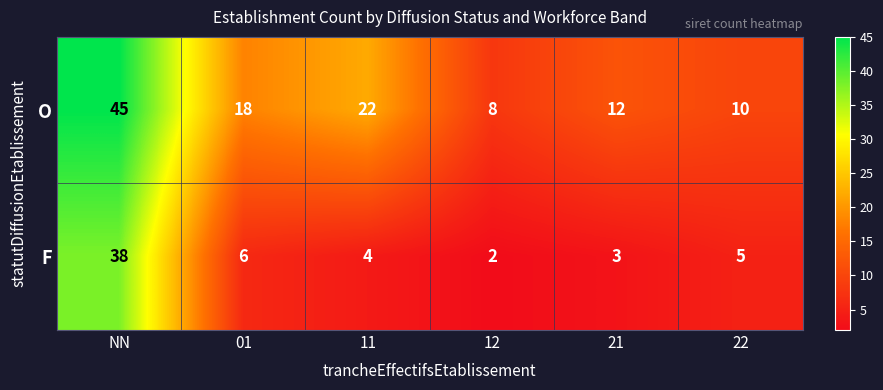

Which series has the largest range (max minus min)?

O